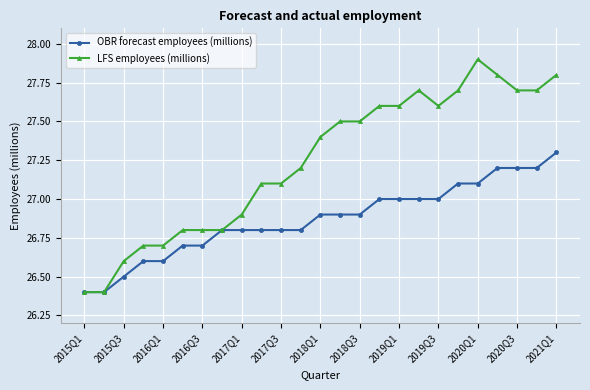

Which series has the largest range (max minus min)?

LFS employees (millions)